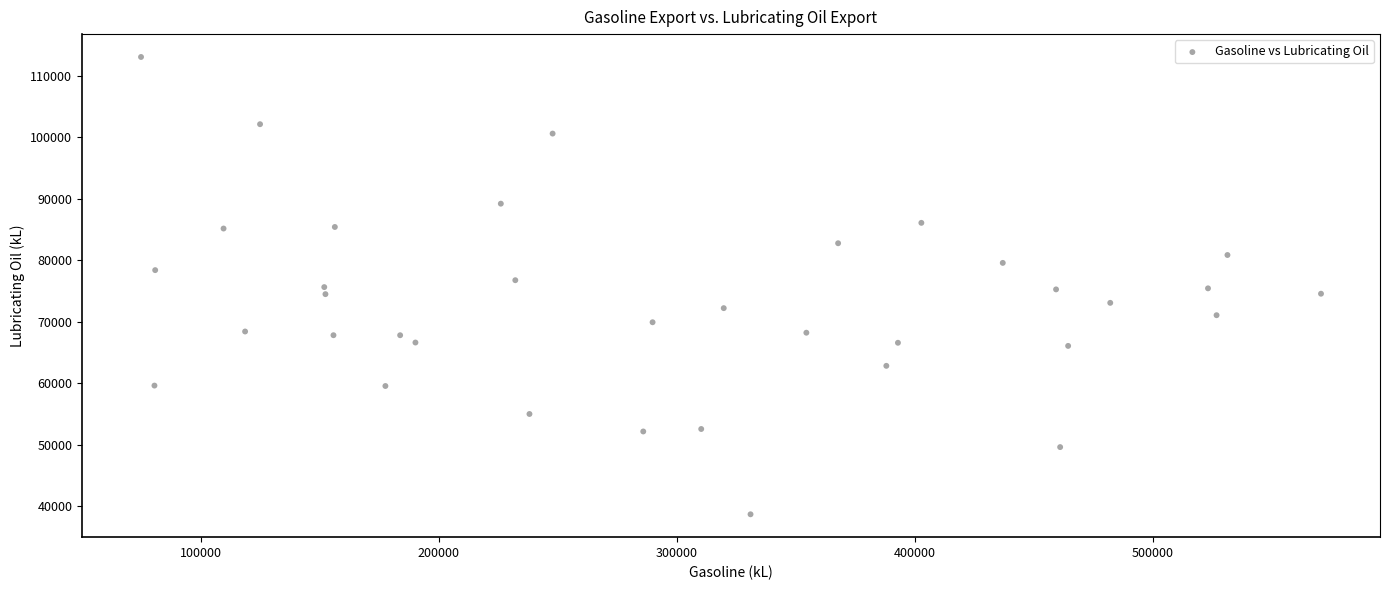

What is the range of Y values (max minus min)?

74356